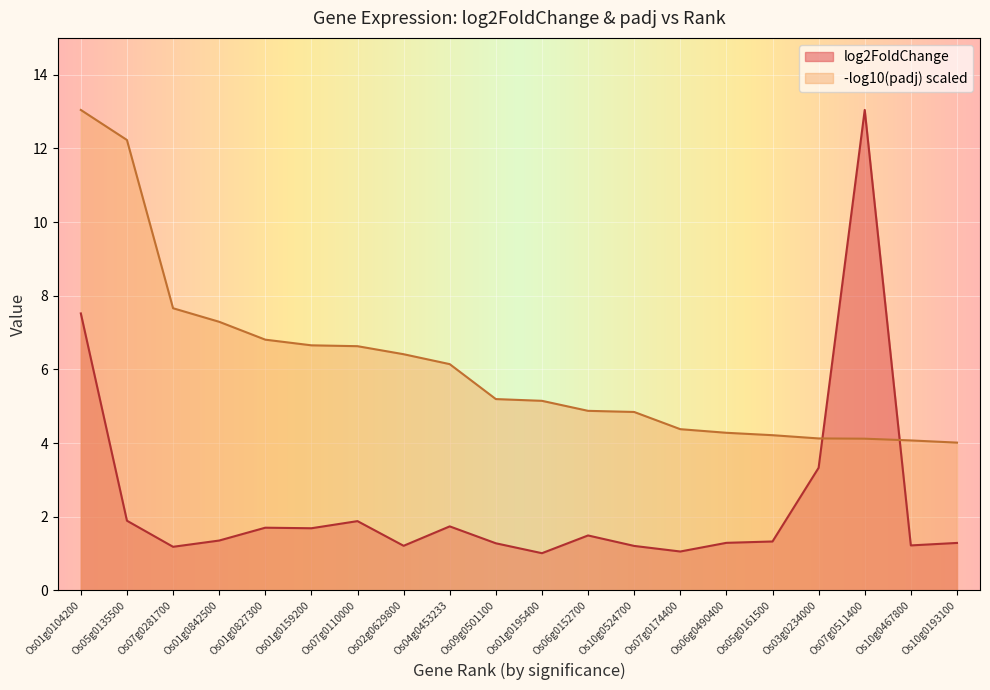

The value at Os01g0159200 is 1.7. True or false?

True